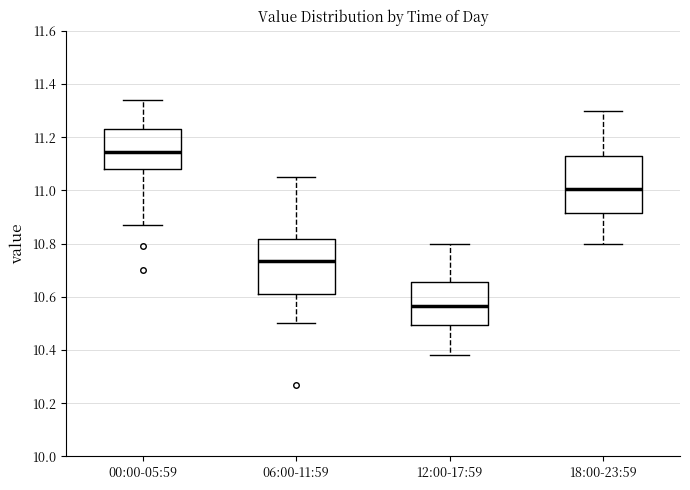

Which box has the lowest median line?

12:00-17:59